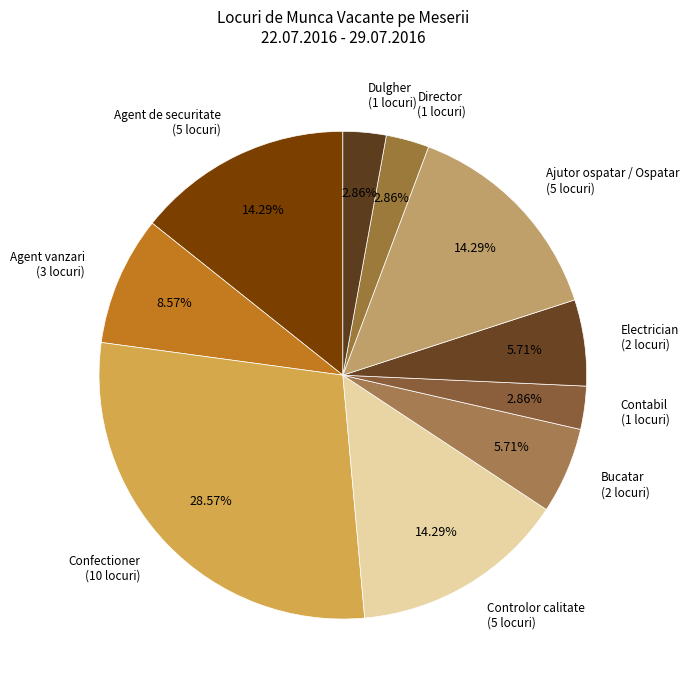

Which has a higher value, Confectioner or Electrician?

Confectioner